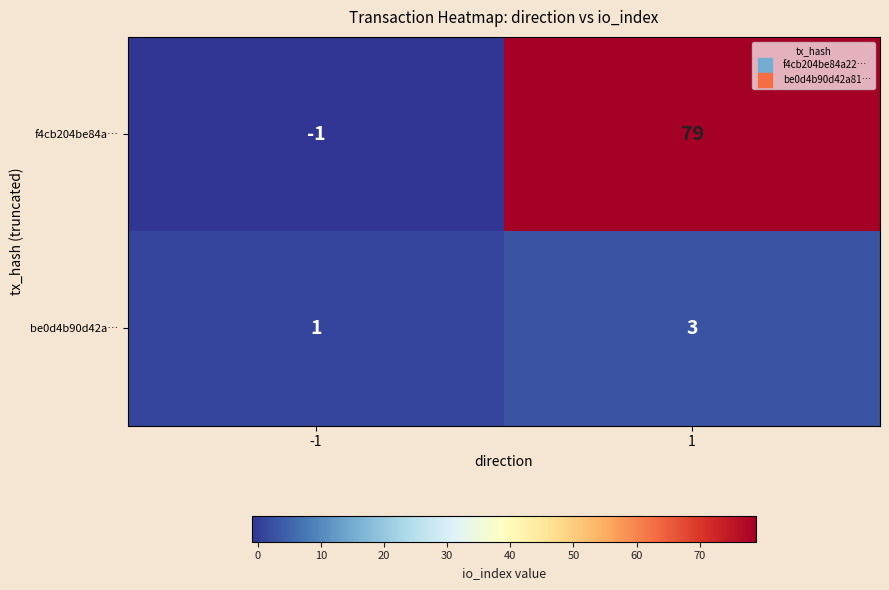

Reading left to right, what are all the values shown in this chart?

f4cb204be84a…: -1=-1	1=79
be0d4b90d42a…: -1=1	1=3